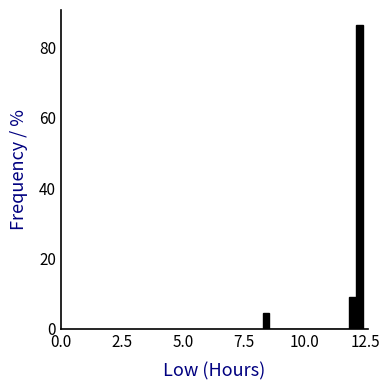

Read against the x-axis, roughly where is the centre of the tallest bar?

12.5